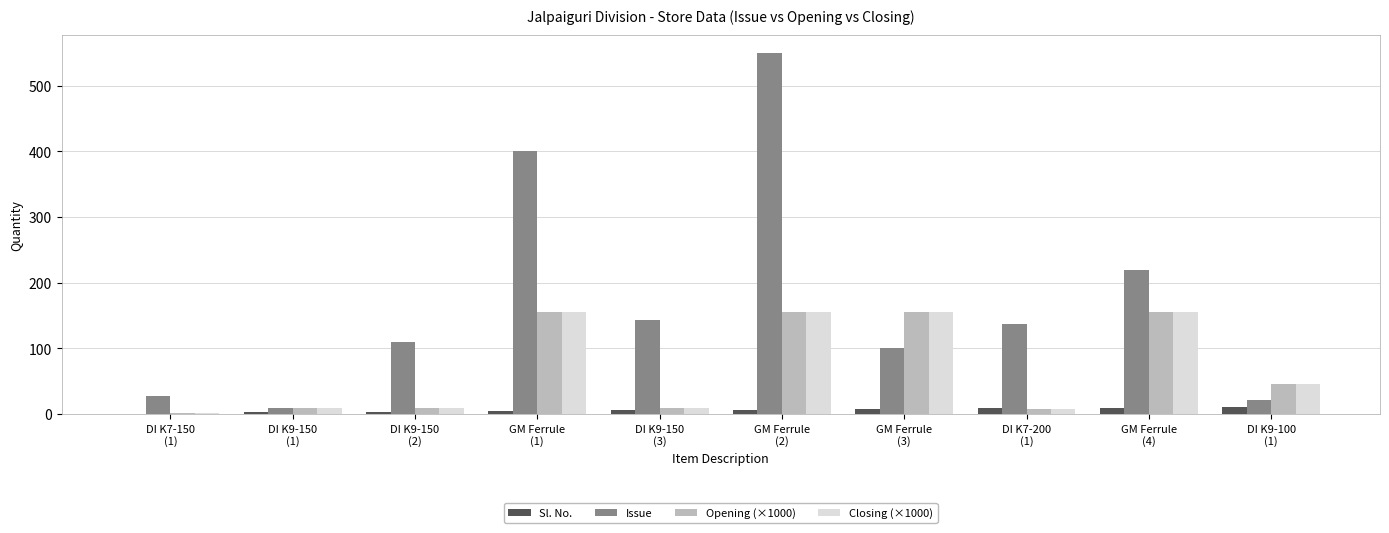

Is the value of Issue at DI K9-150
(3) greater than the value of Closing (×1000) at GM Ferrule
(3)?

No